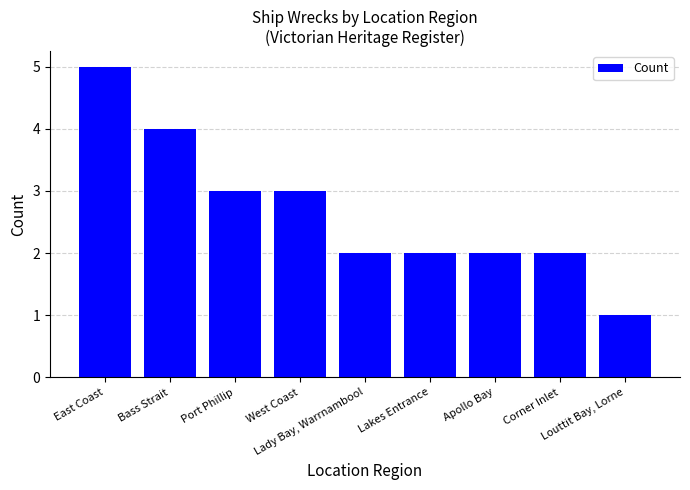

What is the maximum value shown in the chart?

5